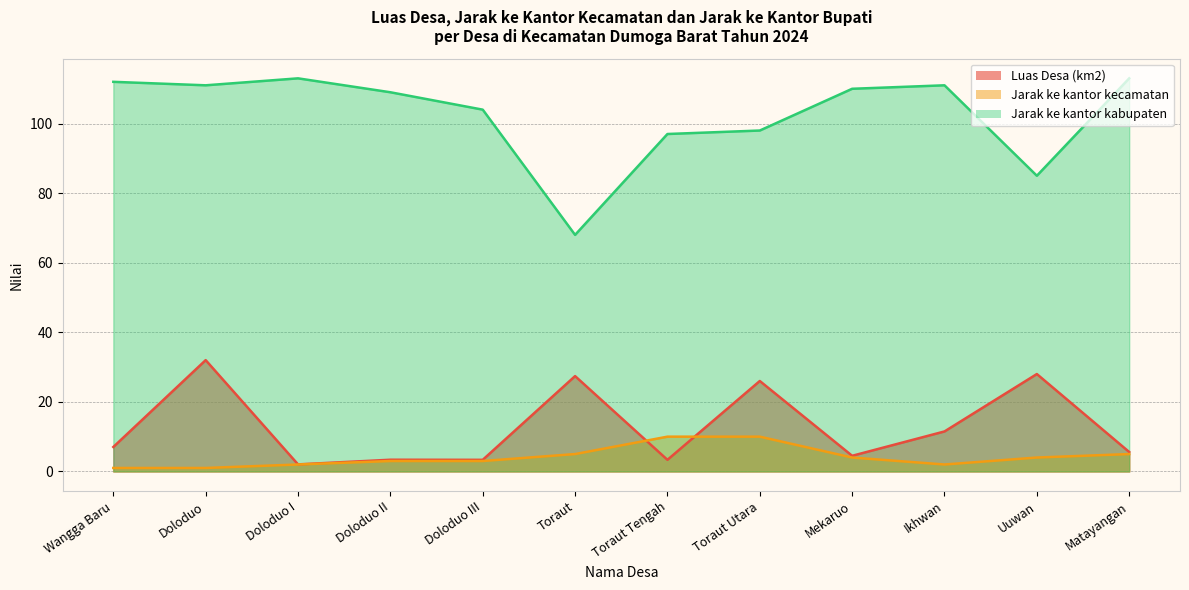

The value of Luas Desa (km2) at Doloduo is 55.1. True or false?

False